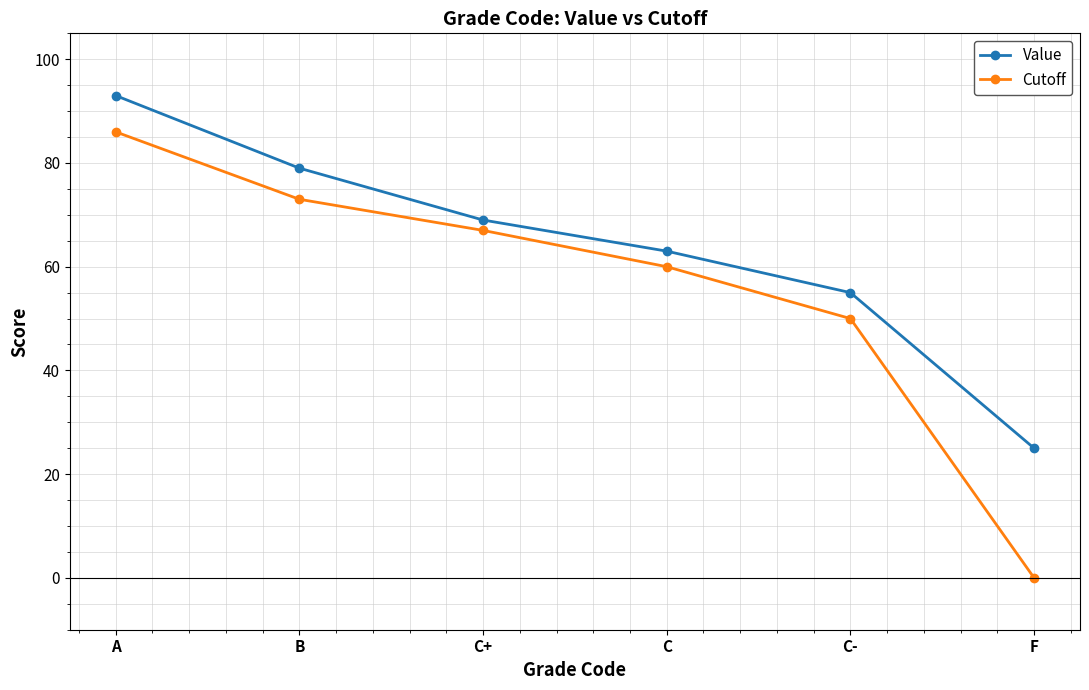

What is the difference between the highest and lowest values at B?

6